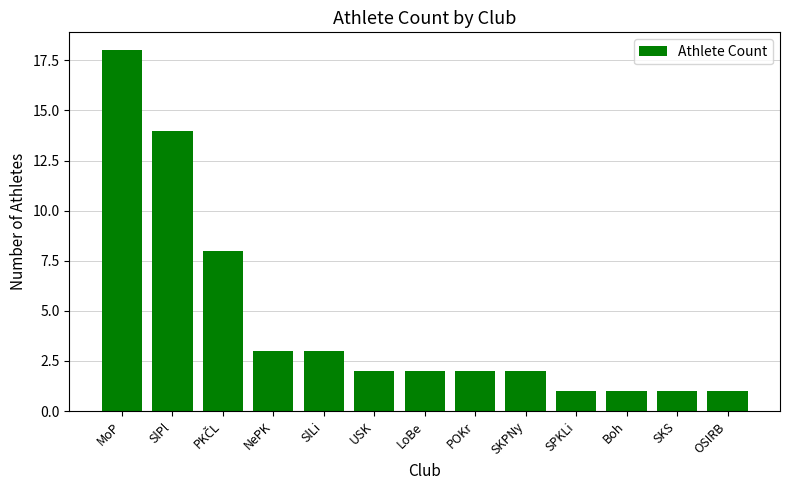

Reading left to right, list all the values displayed in this chart.

18	14	8	3	3	2	2	2	2	1	1	1	1